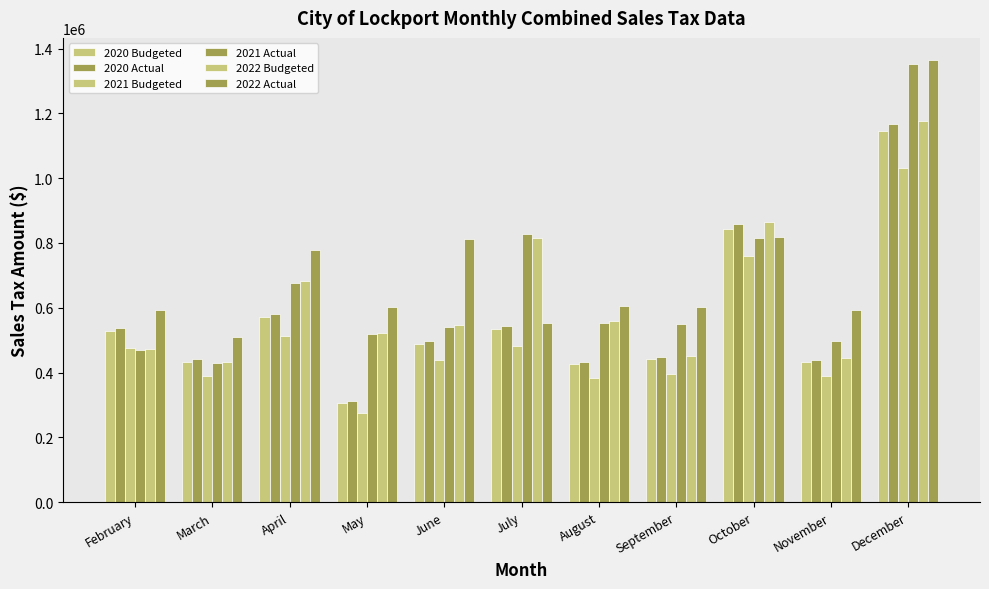

What is the difference between the maximum and minimum values in the 2021 Budgeted series?

755762.8